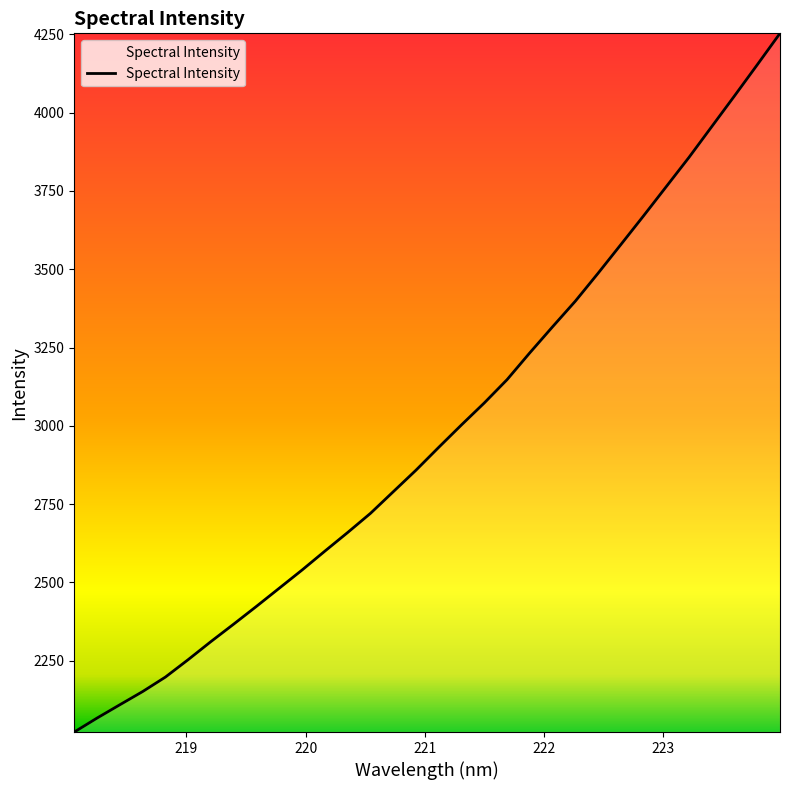

What is the difference between the maximum and minimum values?

2230.6